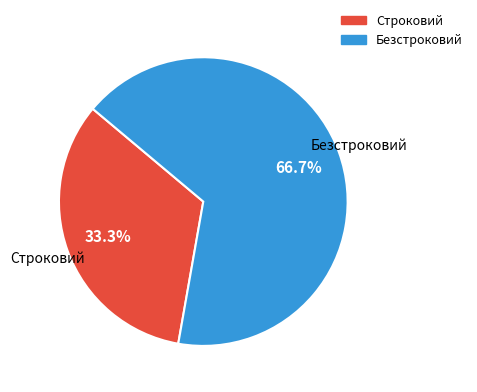

What percentage is the Безстроковий slice, to the nearest percent?

67%